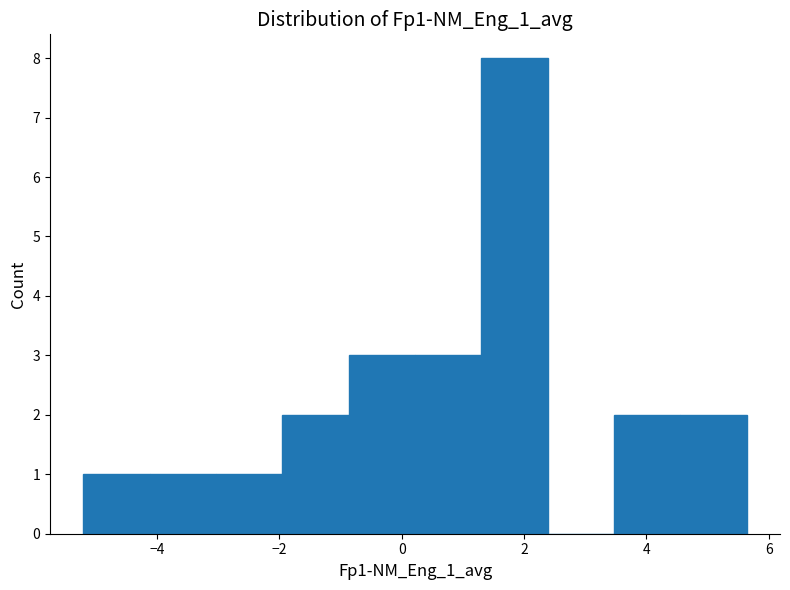

Reading left to right, list every bar in this chart as the range it spans on the x-axis followed by its height. Neither the bar edges nor the heights are printed on the chart, so give them approximately, as read against the axes.

-5.2 to -4.2: 1
-4.2 to -3.0: 1
-3.0 to -2.0: 1
-2.0 to -0.8: 2
-0.8 to 0.2: 3
0.2 to 1.4: 3
1.4 to 2.4: 8
2.4 to 3.4: 0
3.4 to 4.6: 2
4.6 to 5.6: 2